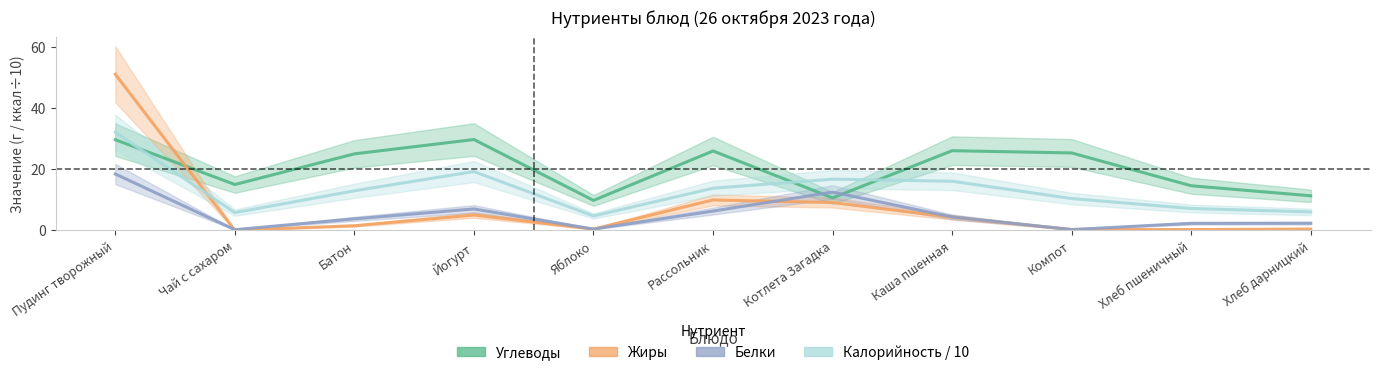

How many interior local peaks does the Углеводы series have?

3